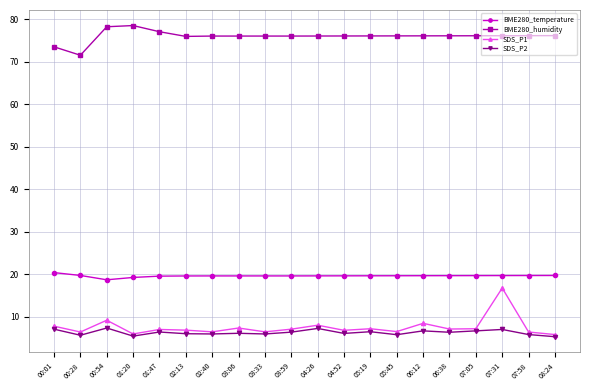

What is the spread (max minus min) of values at 04:26?

68.8